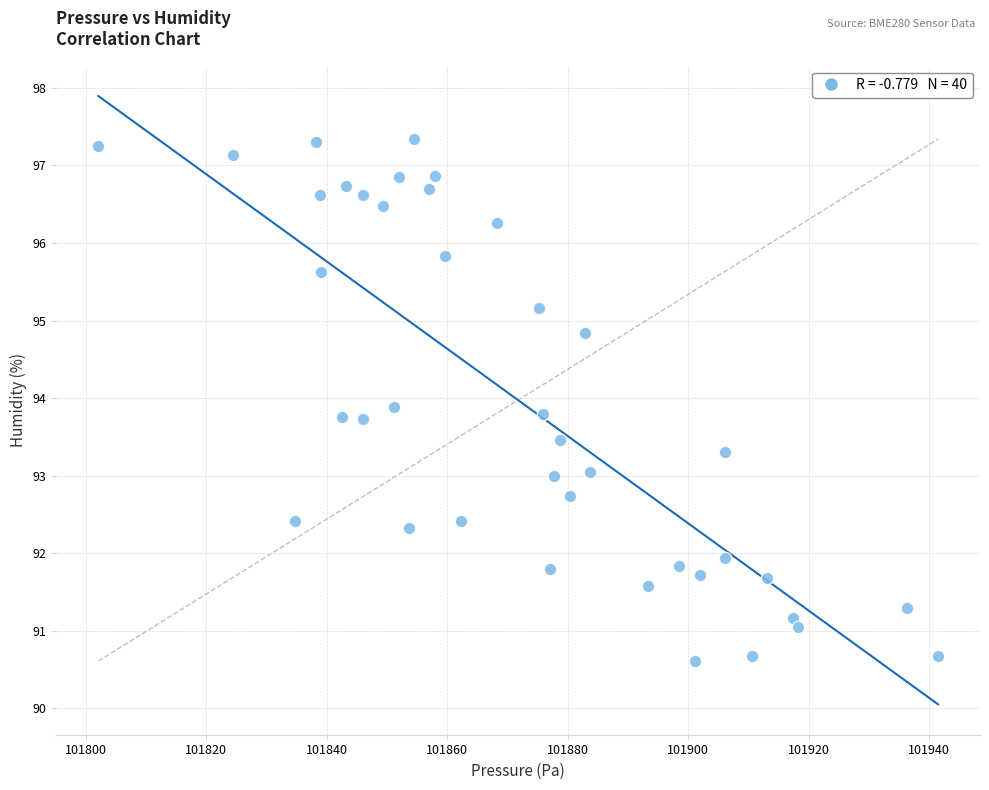

What is the range of Y values (max minus min)?

6.7